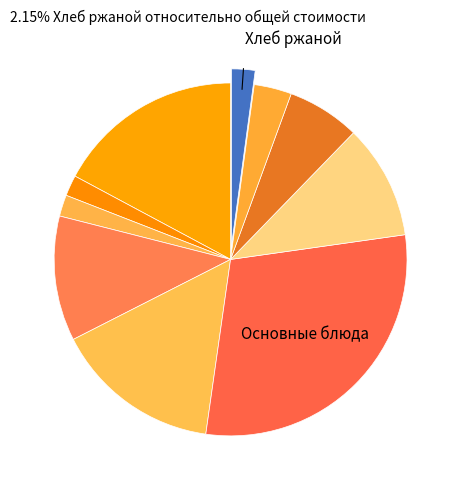

To the nearest percent, what is the average slice percentage?

10%